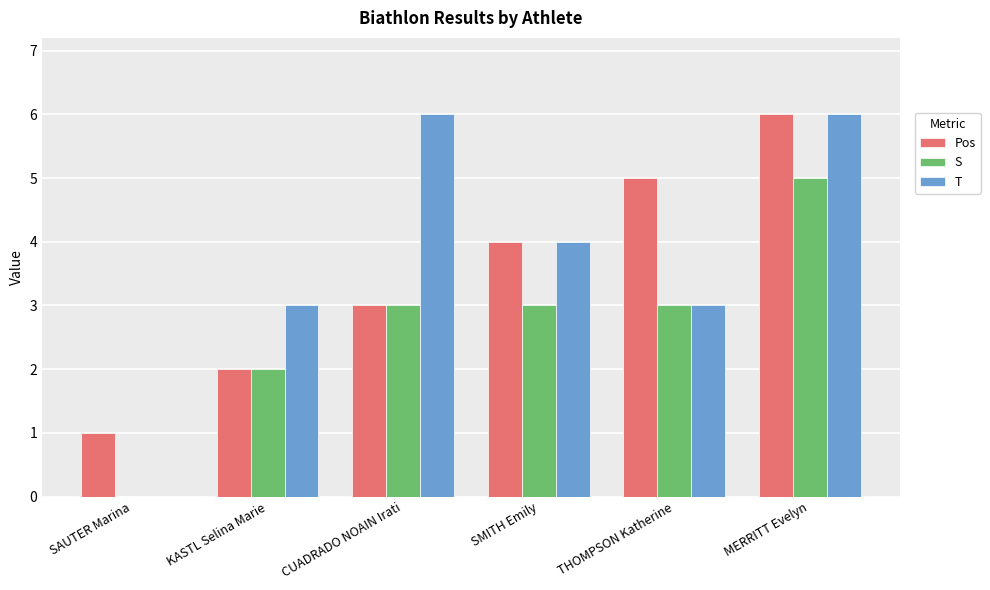

Is the value of S at THOMPSON Katherine greater than the value of T at CUADRADO NOAIN Irati?

No